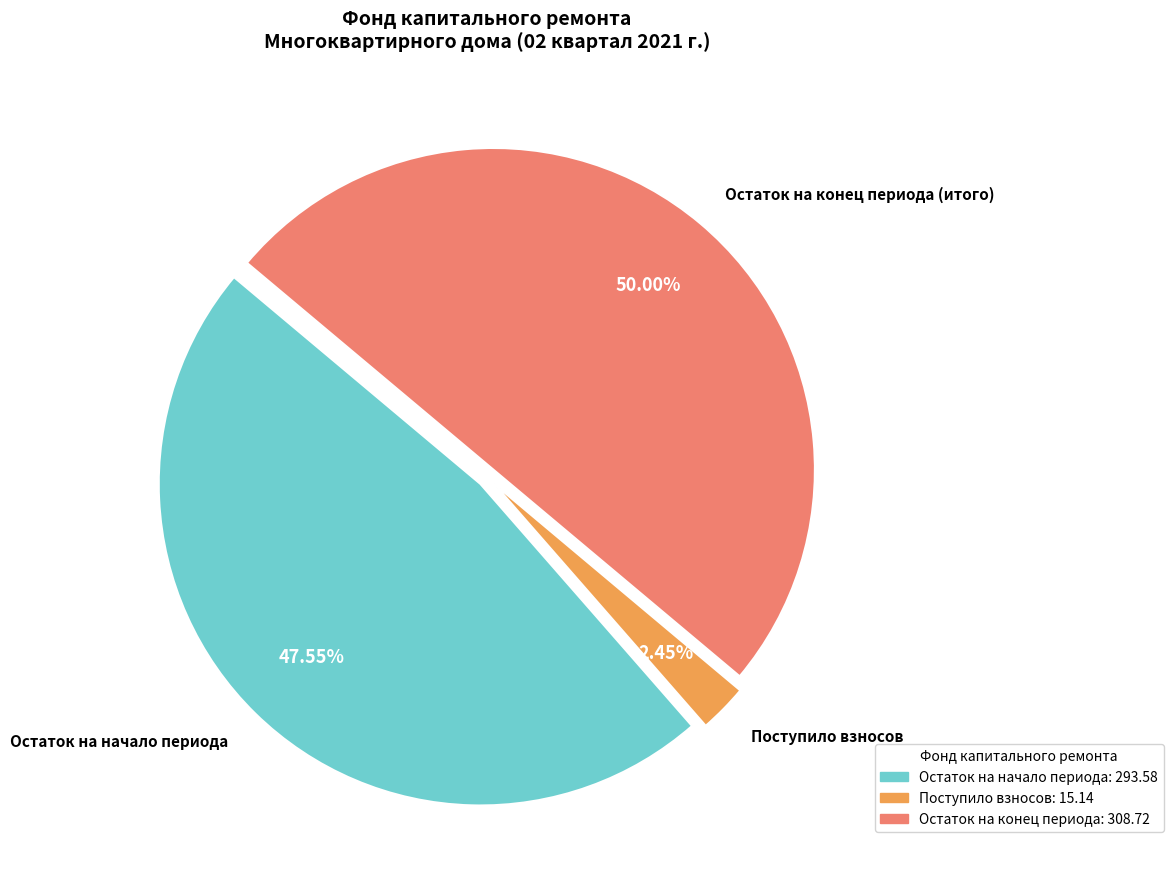

How many segments does this pie chart have?

3